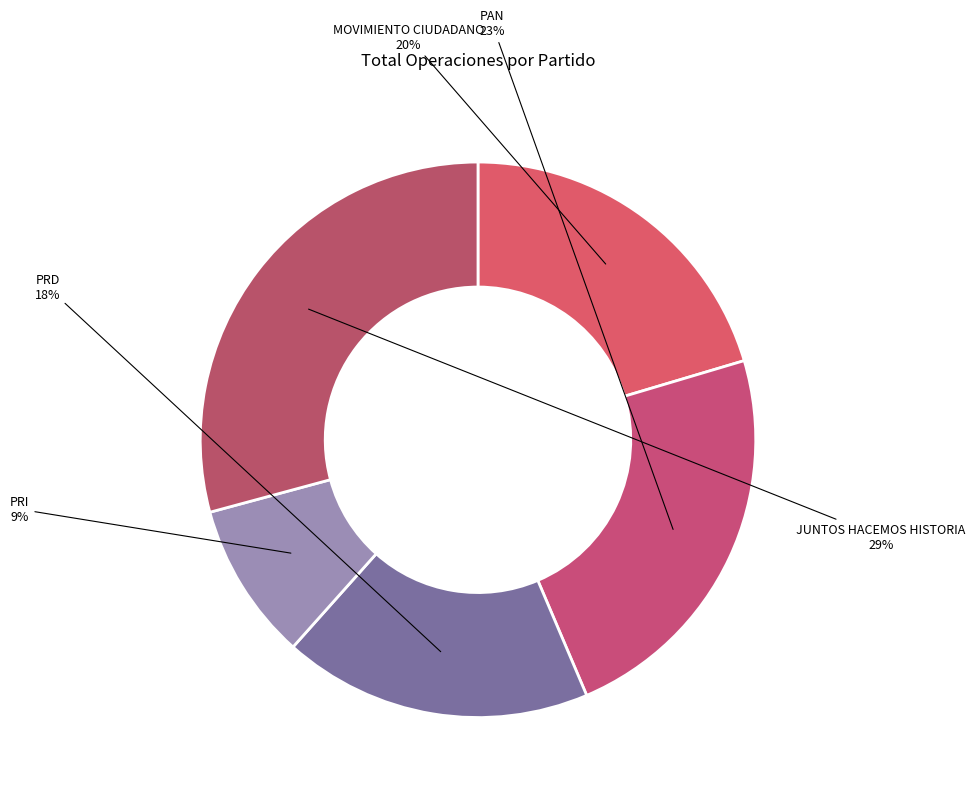

Is there a majority slice in this chart?

No